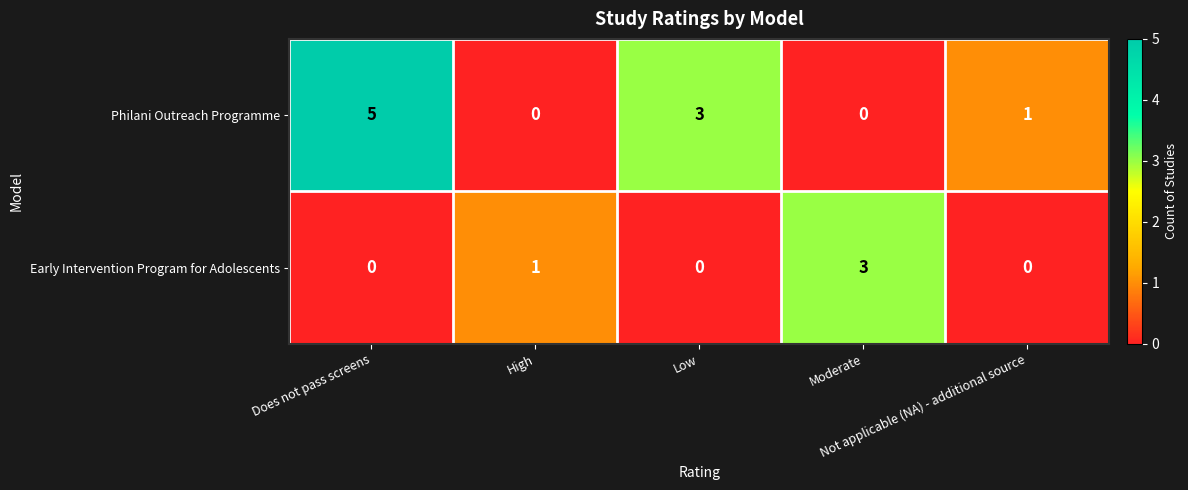

Between Does not pass screens and Not applicable (NA) - additional source, which series saw the biggest shift?

Philani Outreach Programme